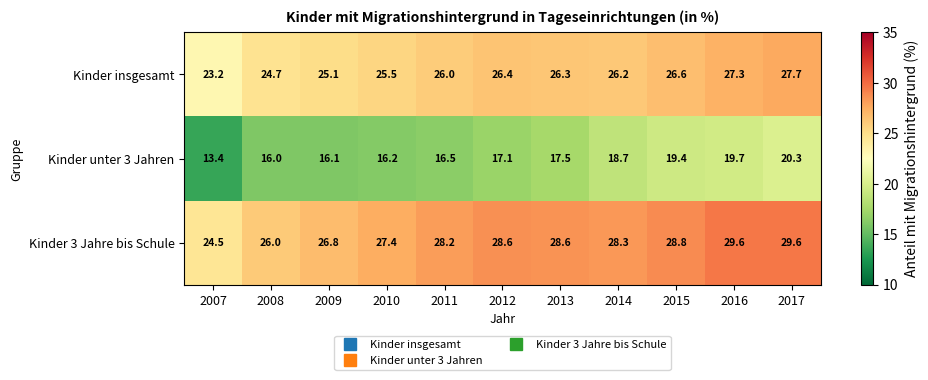

What is the total value across all series at 2007?

61.1